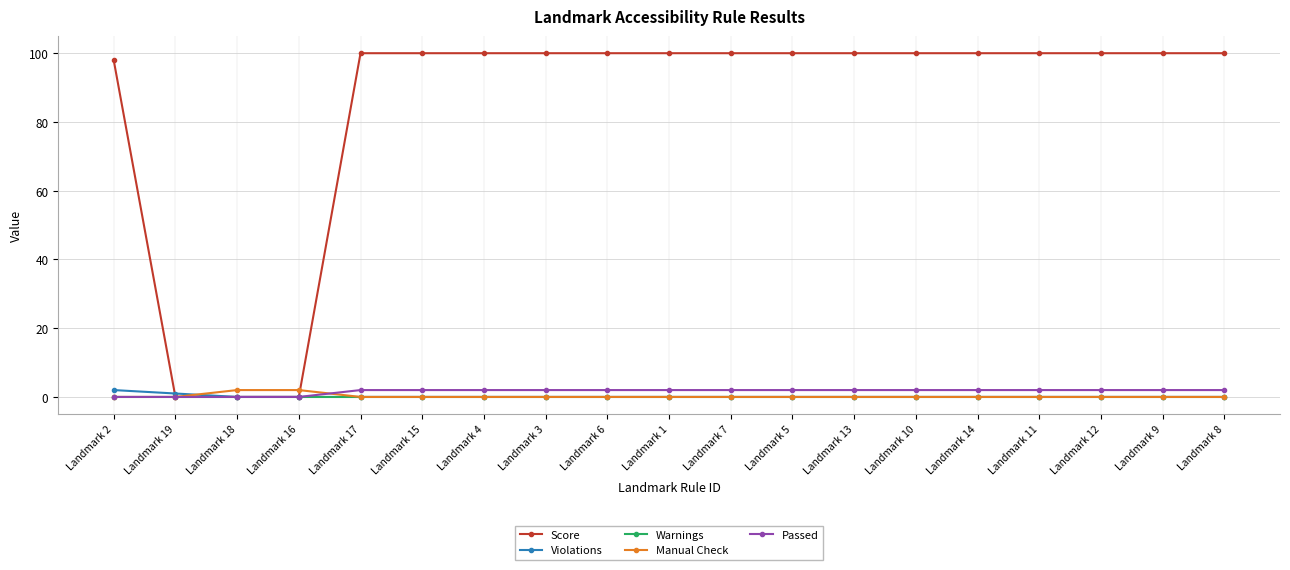

What is the total value across all series at Landmark 8?

102